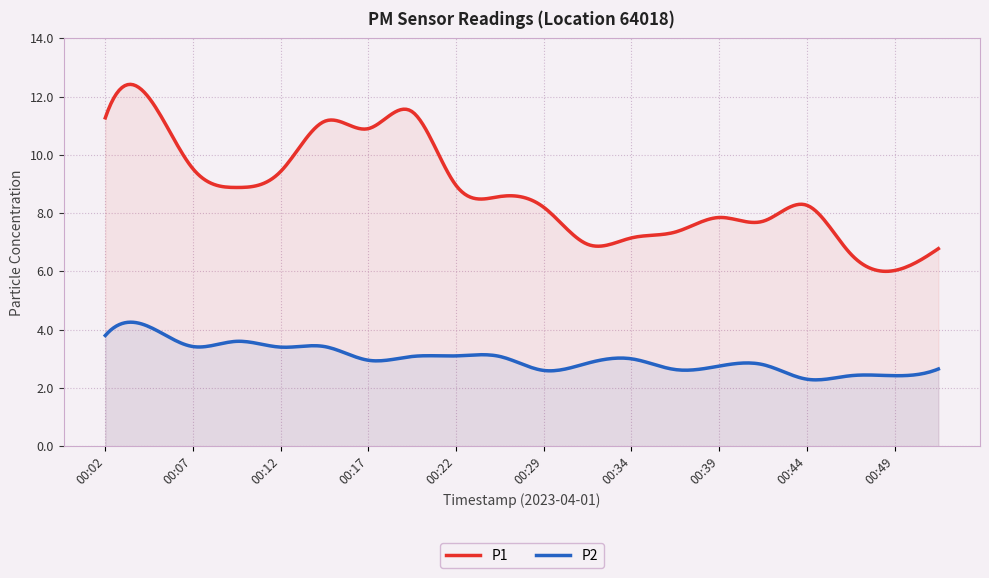

True or false: P1 and P2 cross at least once.

False